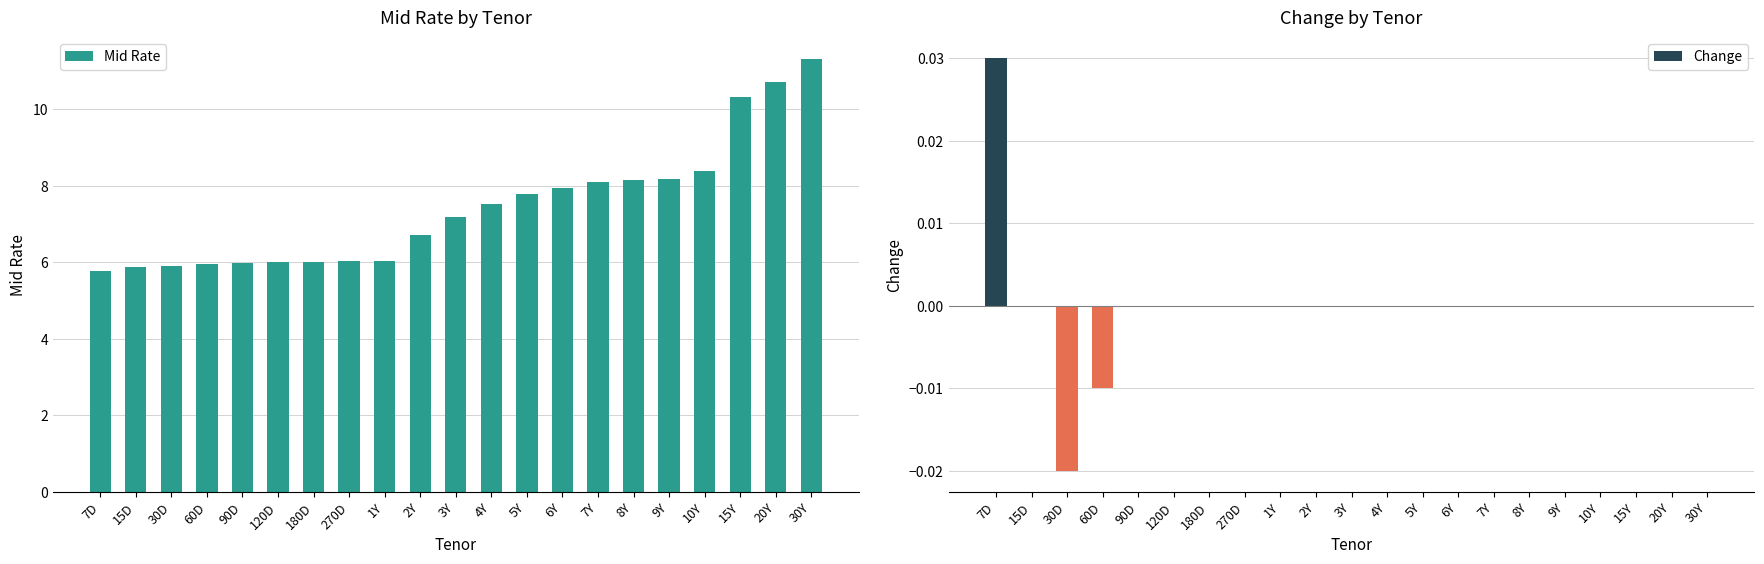

What is the sum of the Mid Rate values at 270D and 4Y?

13.6